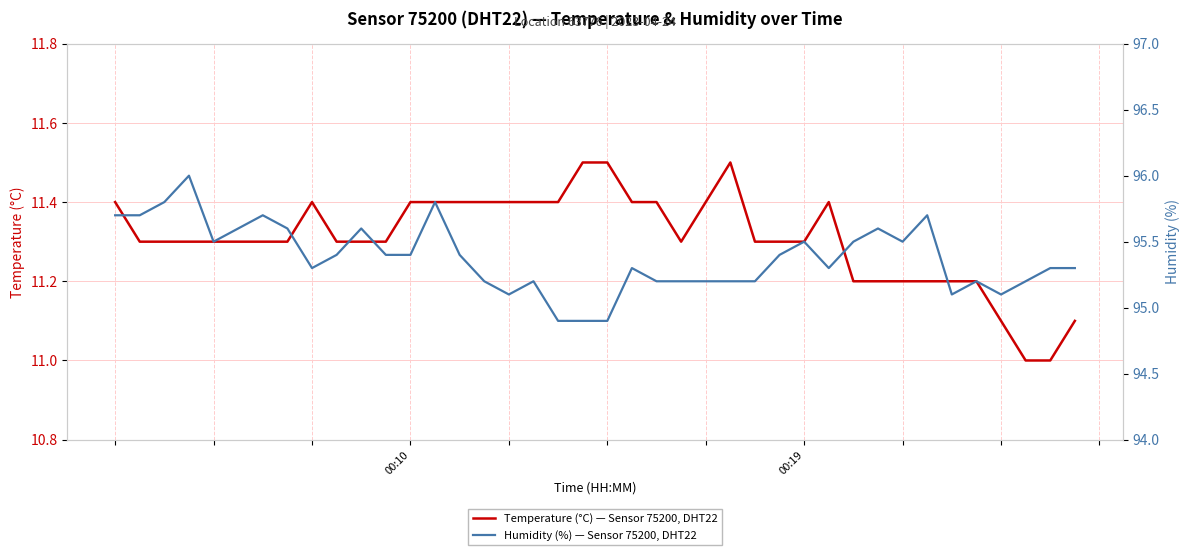

The Humidity (%) — Sensor 75200, DHT22 series shows 95.3 at 39. True or false?

True